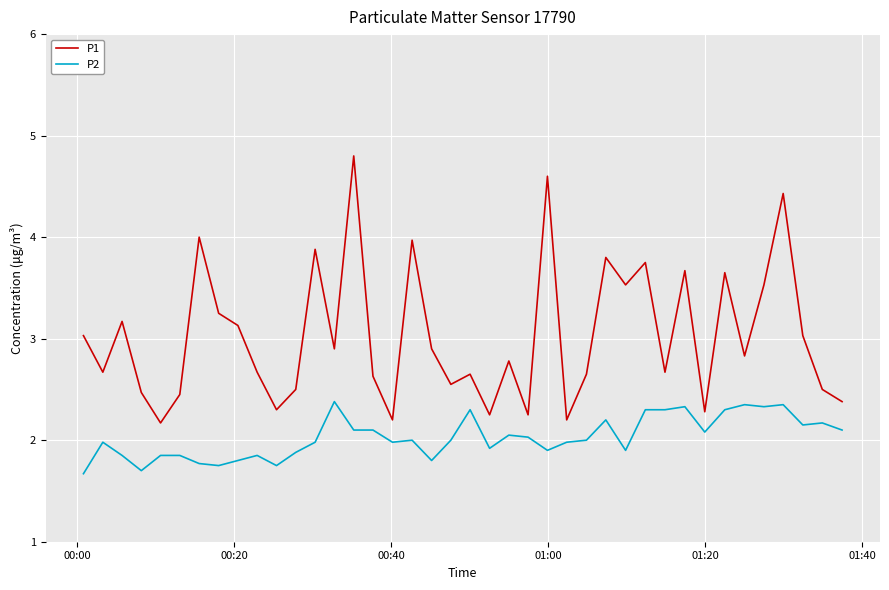

List the series in order of their peak value, highest first.

P1, P2